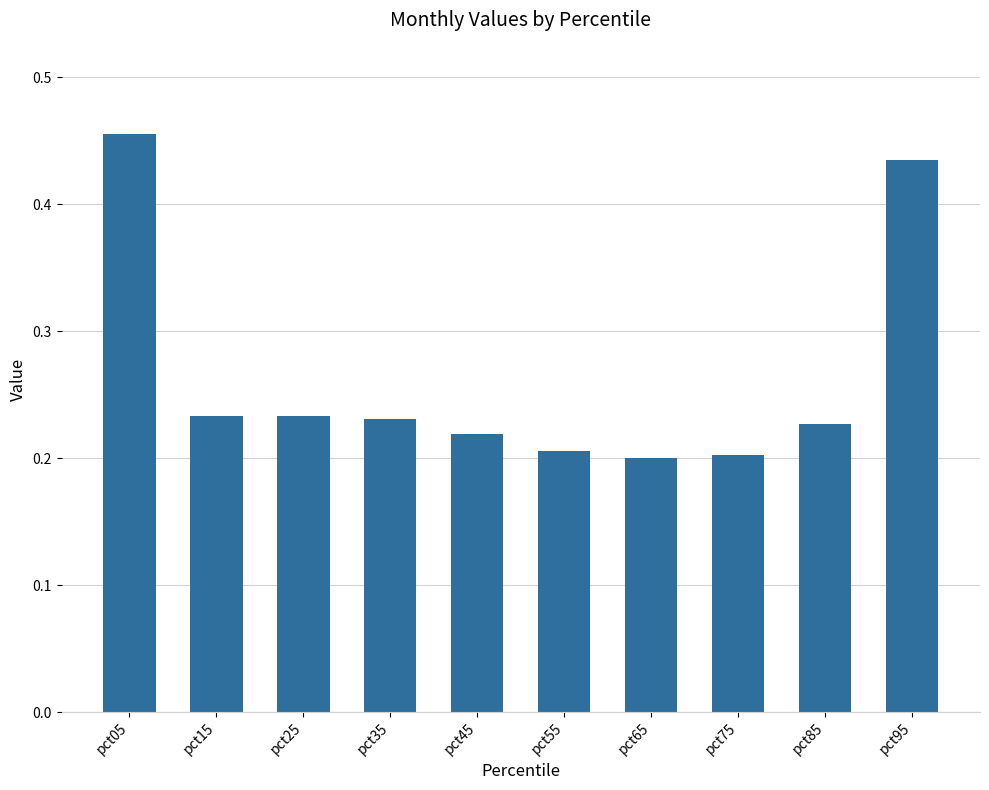

What is the difference between the maximum and minimum values?

0.3